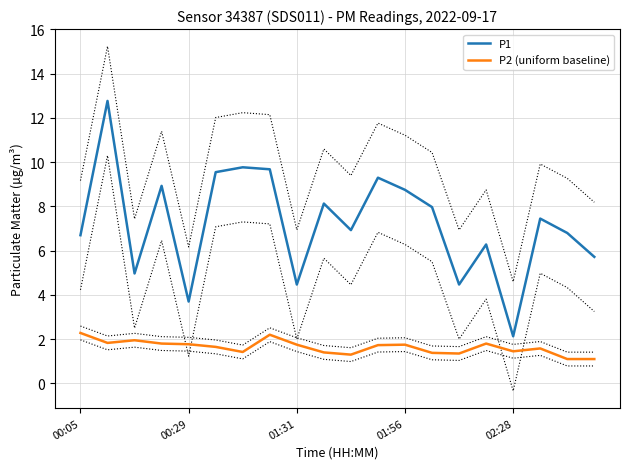

What is the sum of all P2 (uniform baseline) values?

32.6